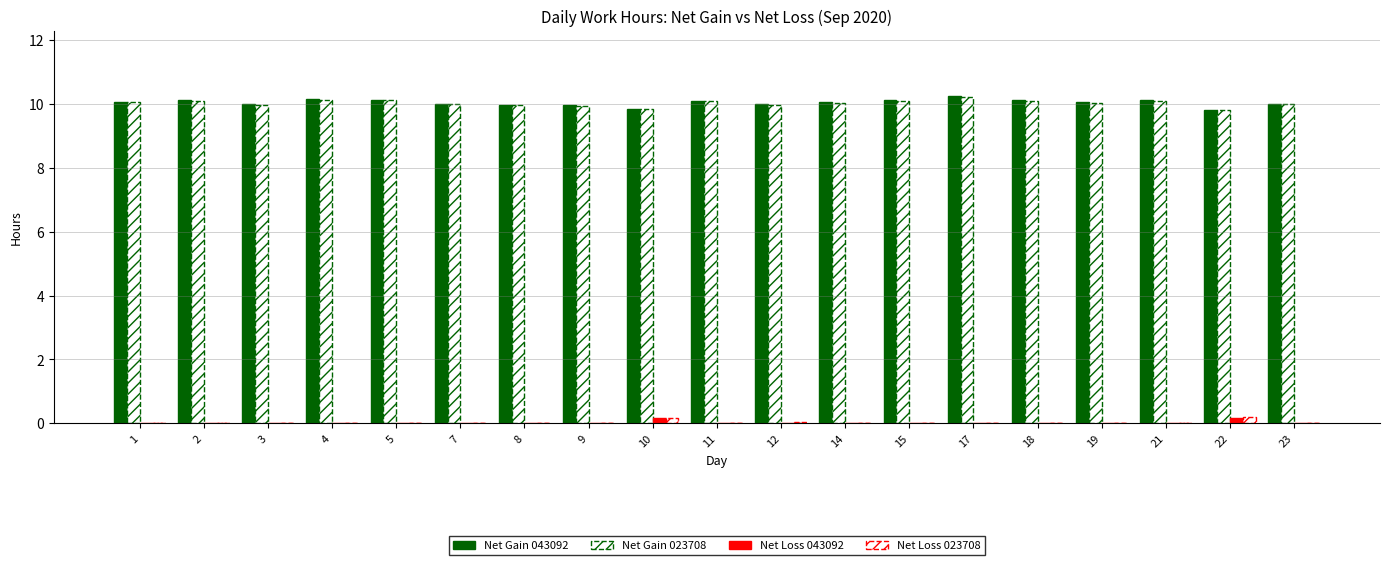

Reading left to right, what are all the values shown in this chart?

Net Gain 043092: 10.1	10.1	10.0	10.2	10.1	10.0	10.0	10.0	9.8	10.1	10.0	10.1	10.1	10.2	10.1	10.1	10.1	9.8	10.0
Net Gain 023708: 10.1	10.1	10.0	10.1	10.1	10.0	10.0	9.9	9.8	10.1	10.0	10.0	10.1	10.2	10.1	10.0	10.1	9.8	10.0
Net Loss 043092: 0.0	0.0	0.0	0.0	0.0	0.0	0.0	0.0	0.1	0.0	0.0	0.0	0.0	0.0	0.0	0.0	0.0	0.2	0.0
Net Loss 023708: 0.0	0.0	0.0	0.0	0.0	0.0	0.0	0.0	0.2	0.0	0.0	0.0	0.0	0.0	0.0	0.0	0.0	0.2	0.0